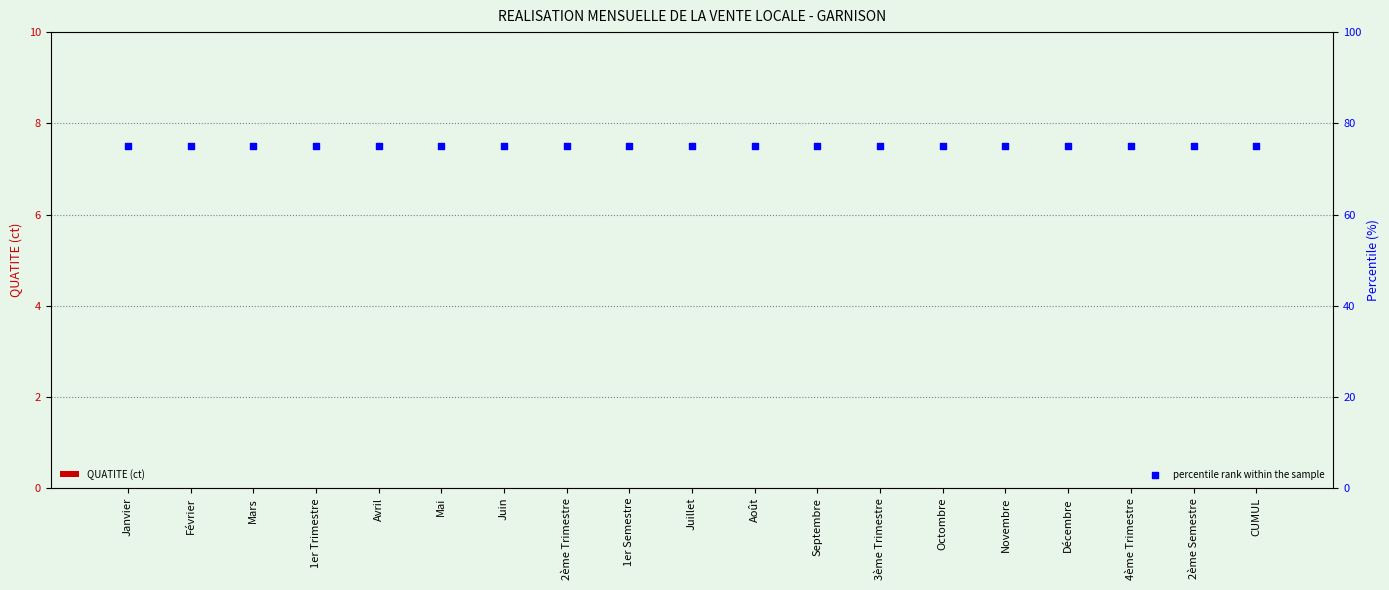

What is the total value across all series at Mai?

75